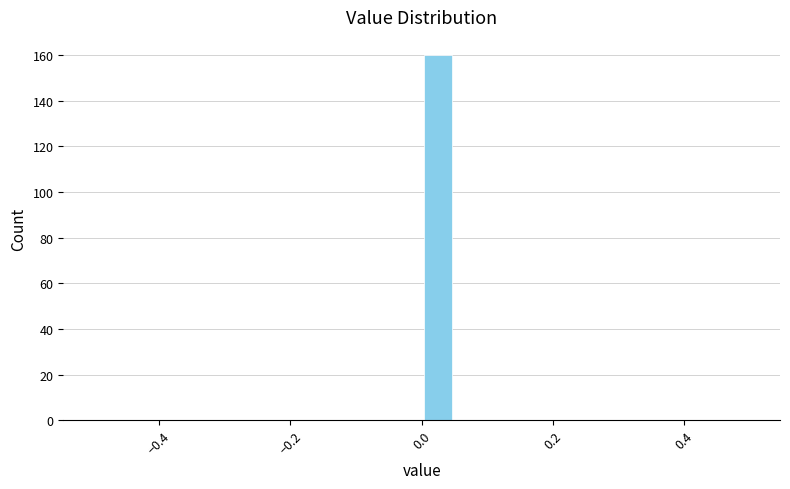

Read against the x-axis, roughly where is the centre of the tallest bar?

0.02